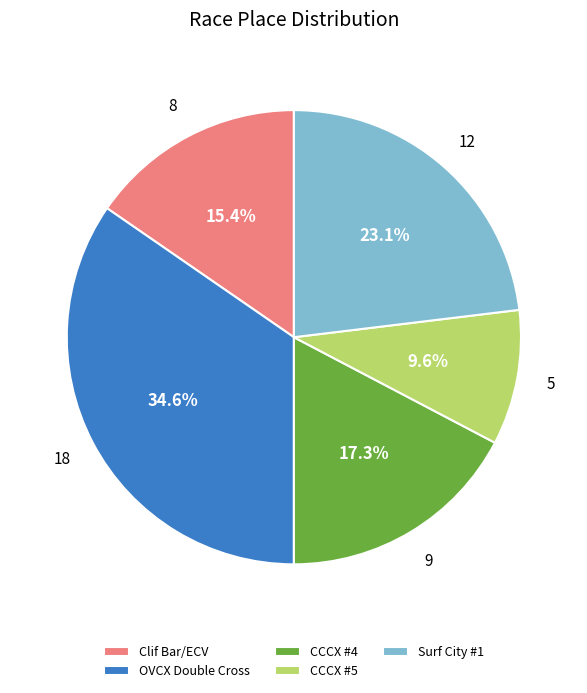

Which category has the smallest portion of the pie?

CCCX #5